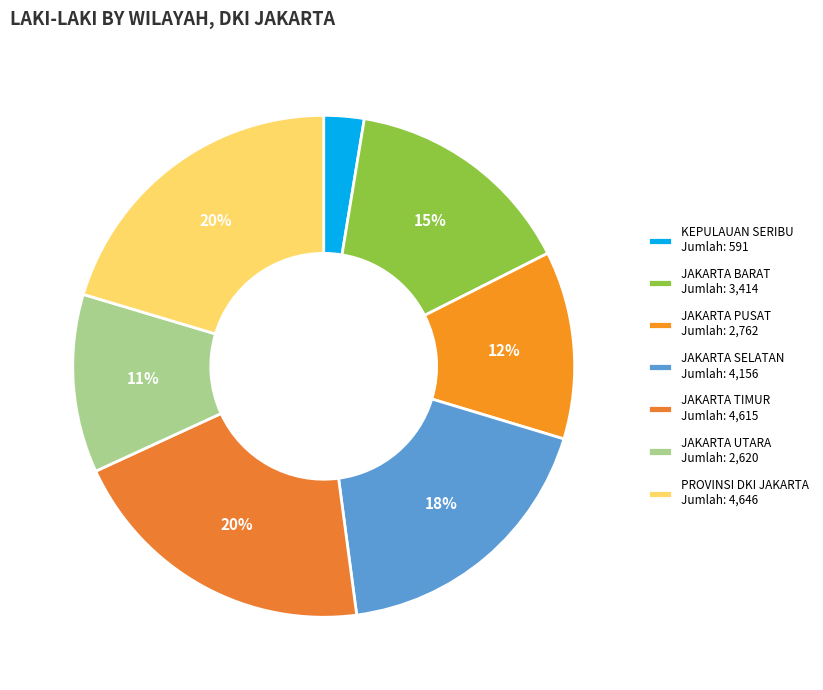

Does JAKARTA TIMUR represent more than half of the total?

No